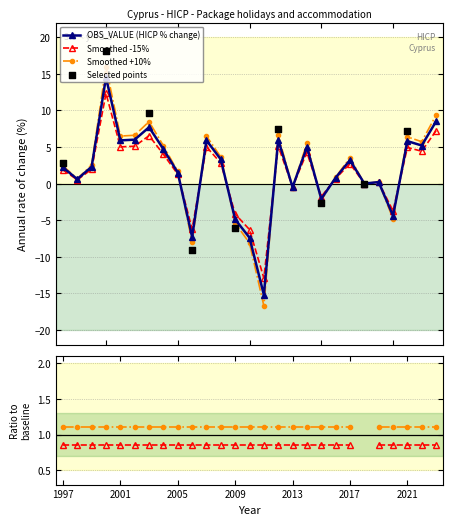

Which has a higher value, 1997 or 2002?

2002